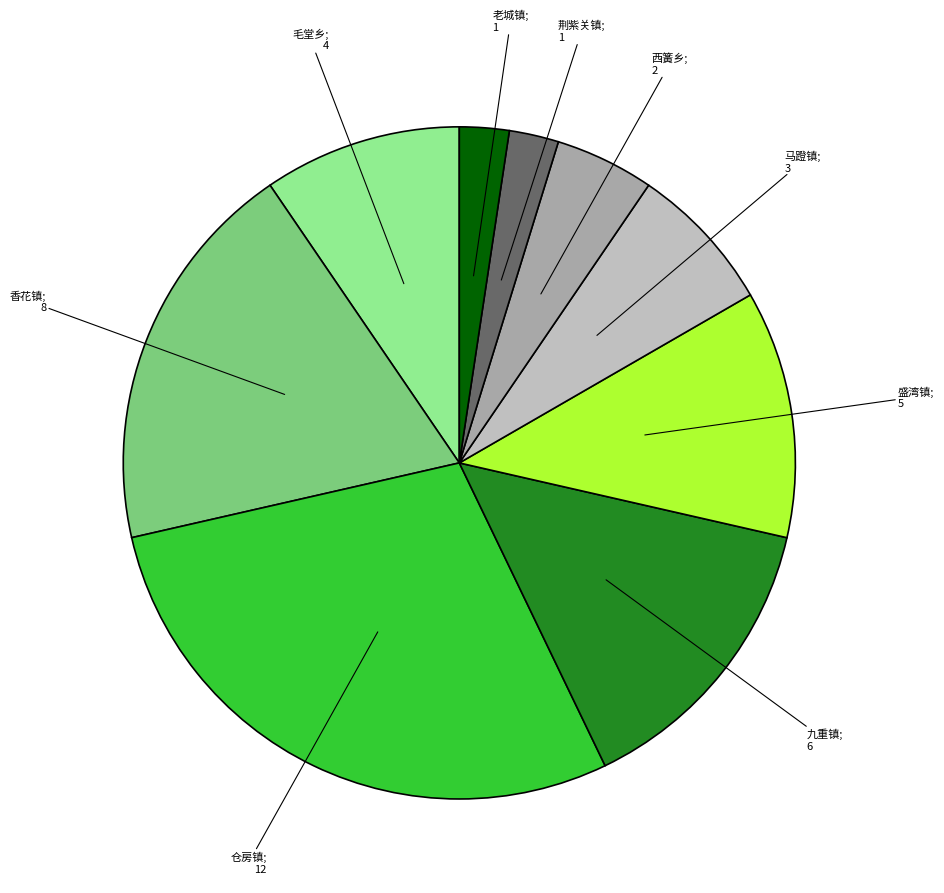

How many slices are in this pie chart?

9